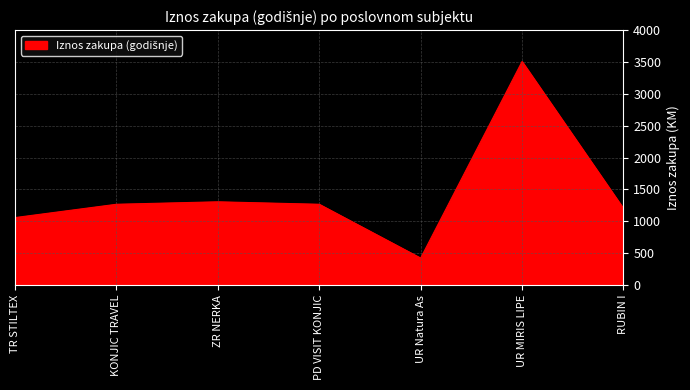

At which category does the data reach its first local peak?

ZR NERKA